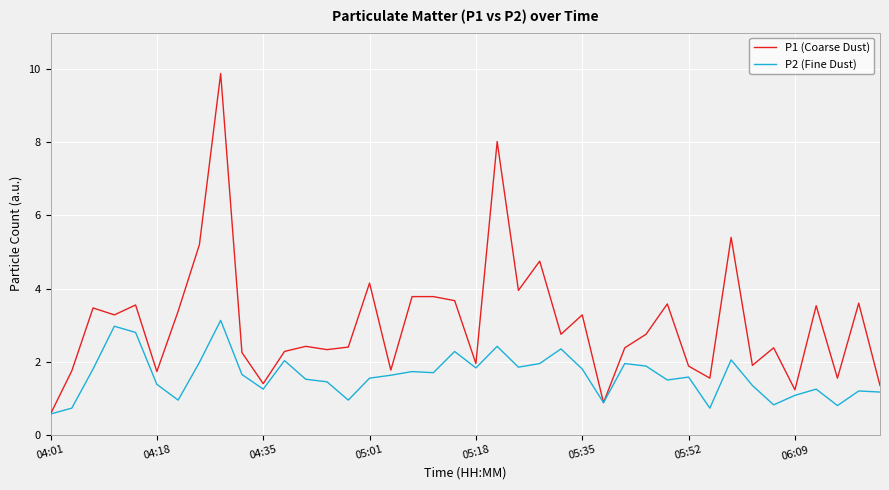

In P1 (Coarse Dust), how many points are lower than both neighbors (excluding endpoints)?

13